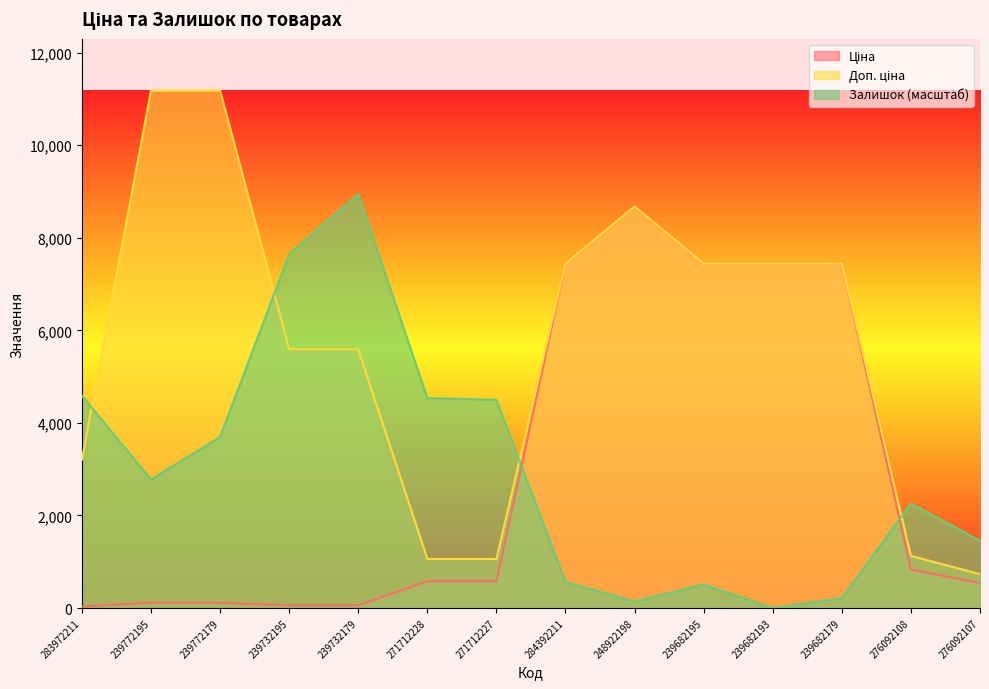

What position from the right is 283972211?

14